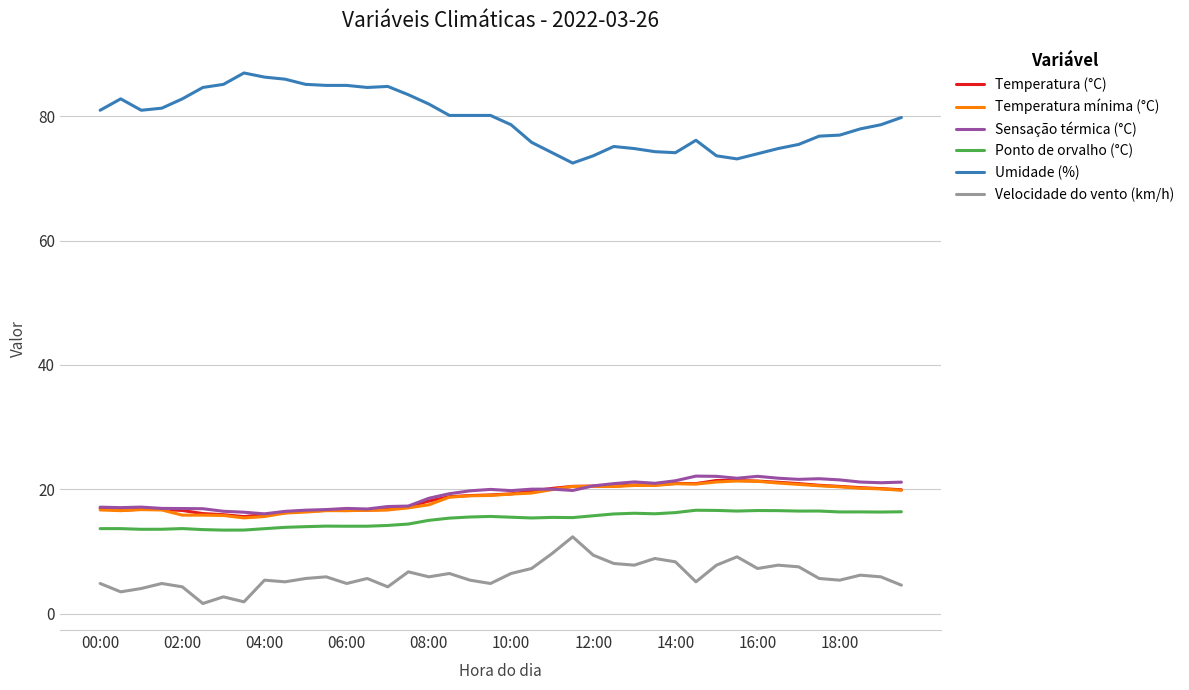

What is the highest value of the Ponto de orvalho (°C) series?

16.6